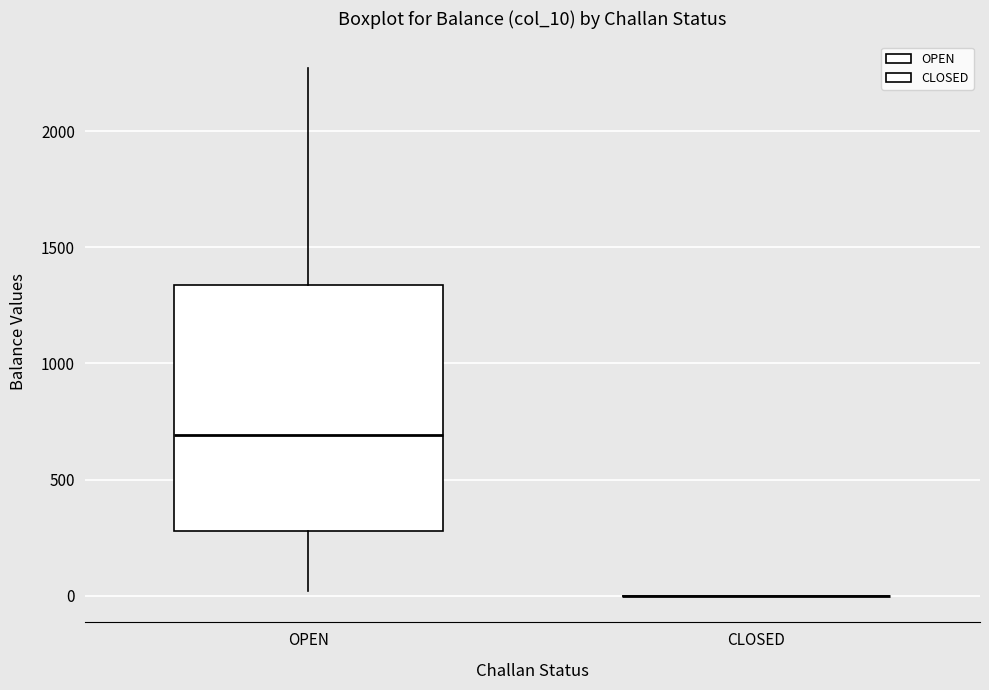

Where is the lower edge of the box for OPEN on the y-axis? The values are not printed on the chart, so give them approximately, as read against the axis.

300